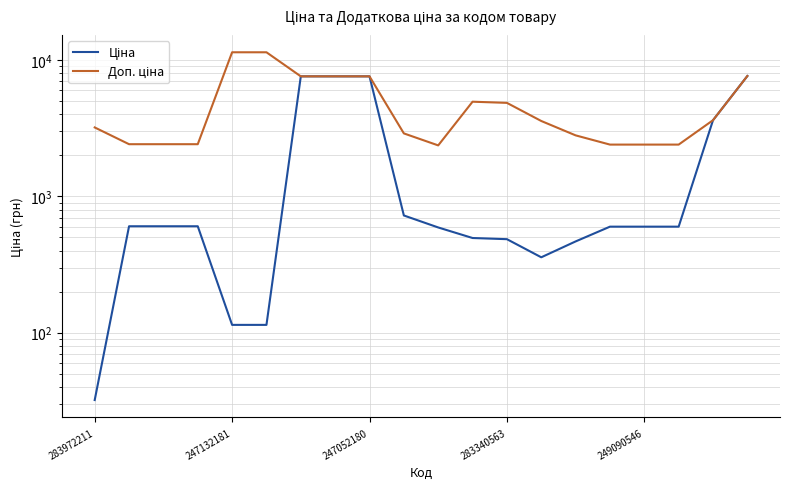

True or false: Ціна and Доп. ціна intersect in this chart.

False